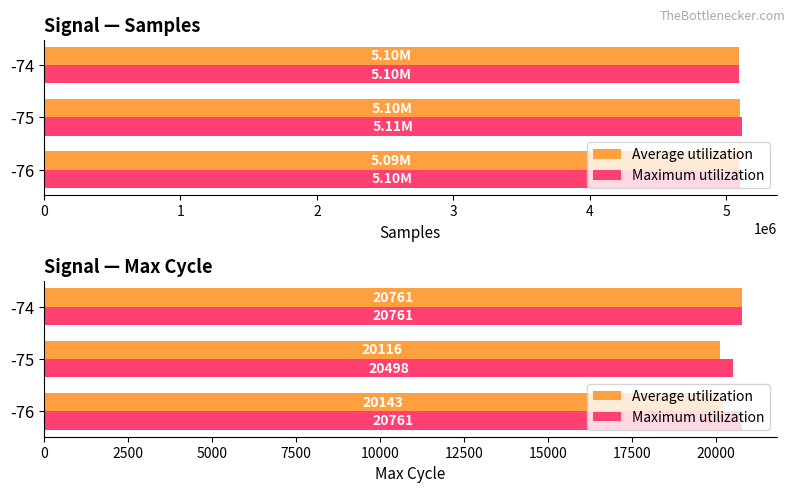

Does the chart contain any negative values?

No